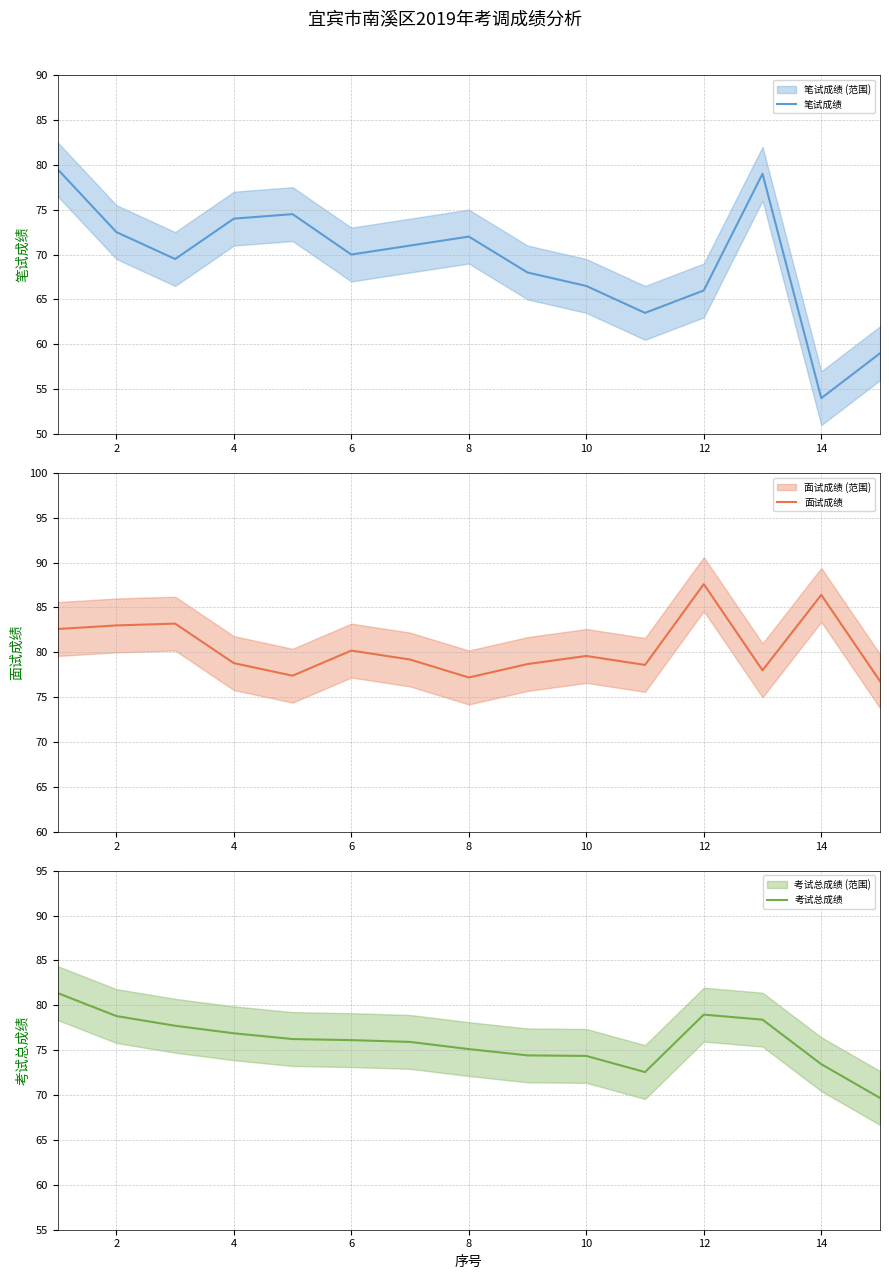

The value of 笔试成绩 at 8 is 72.0. True or false?

True